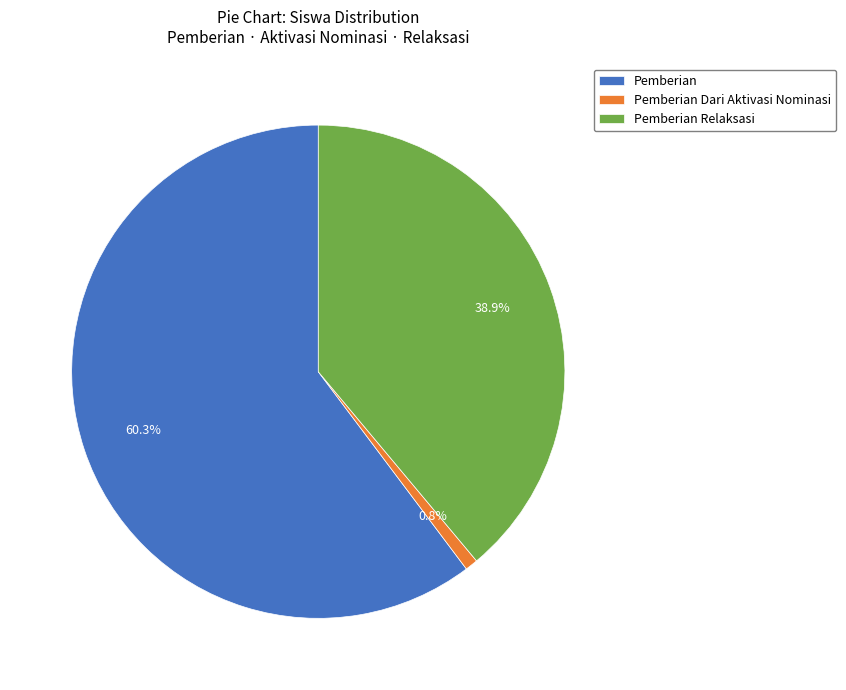

How many segments does this pie chart have?

3